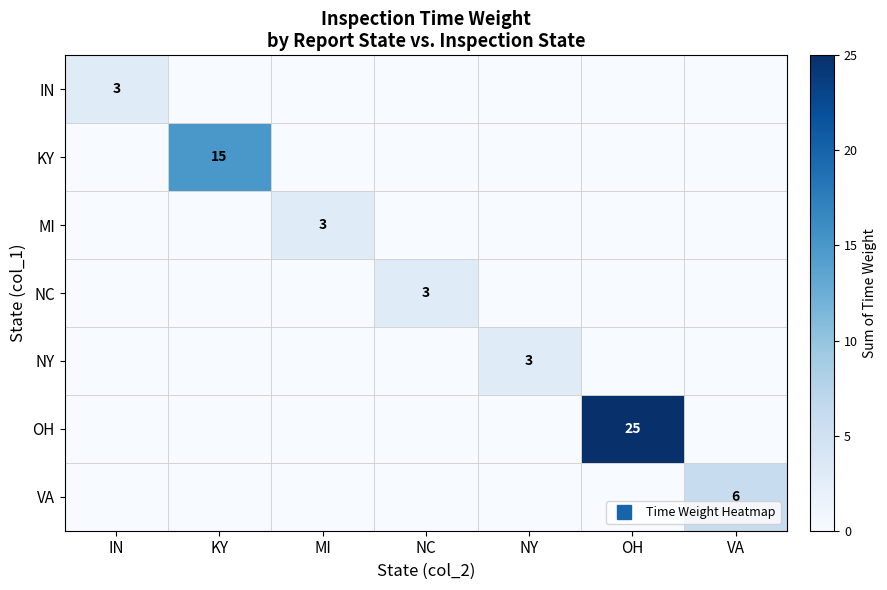

How many distinct data groups are displayed?

7